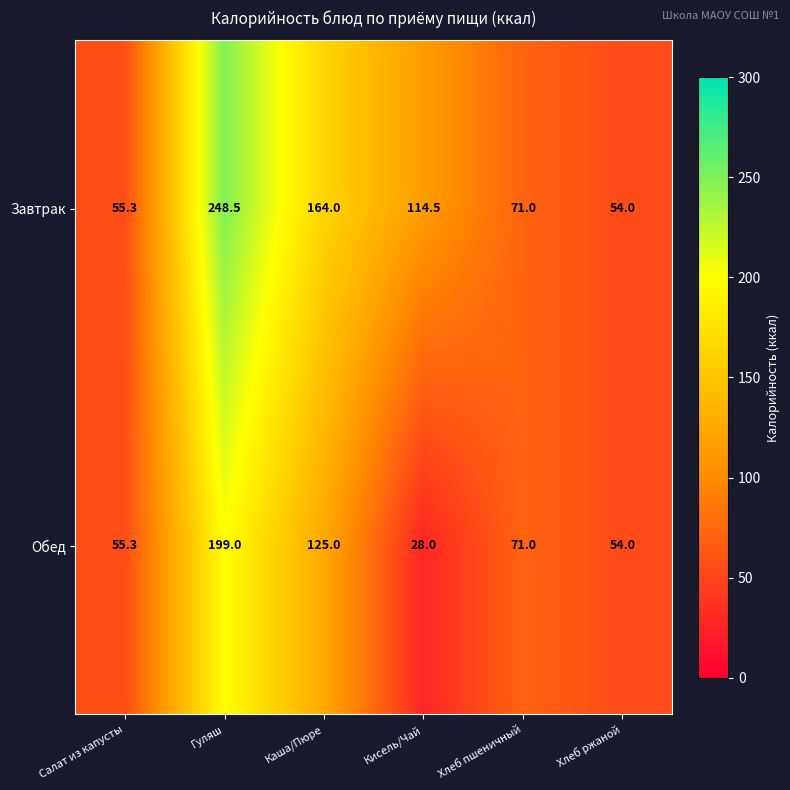

At which category is the sum across all series the highest?

Гуляш